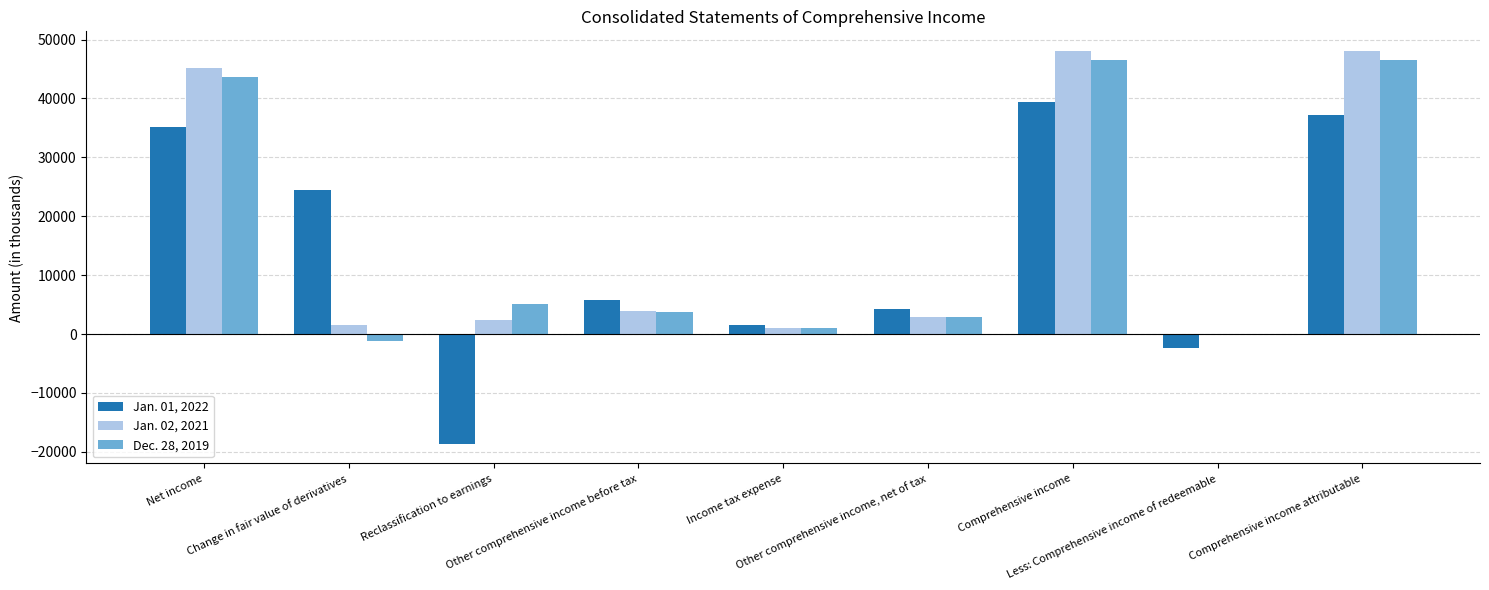

Does the chart contain stacked bars?

No